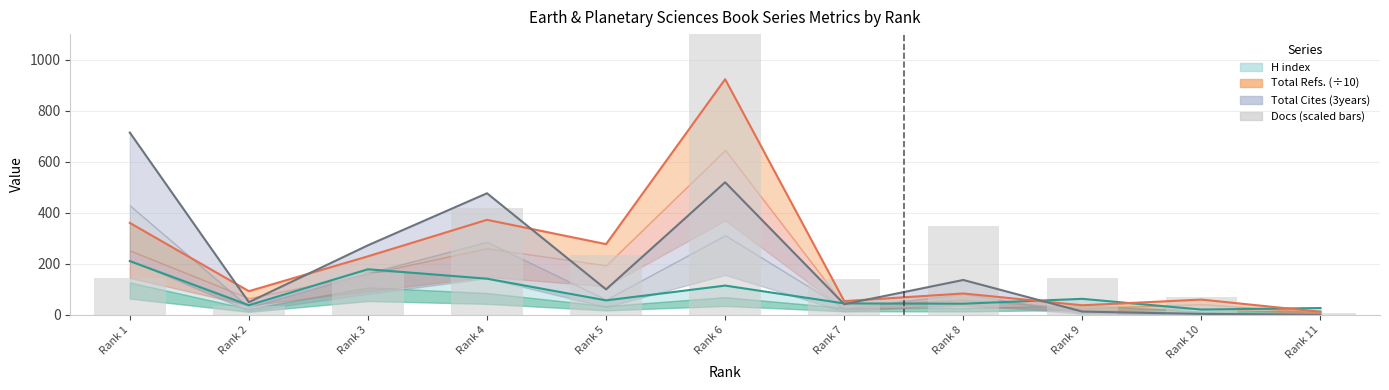

What is the difference between the maximum and minimum values?

1171